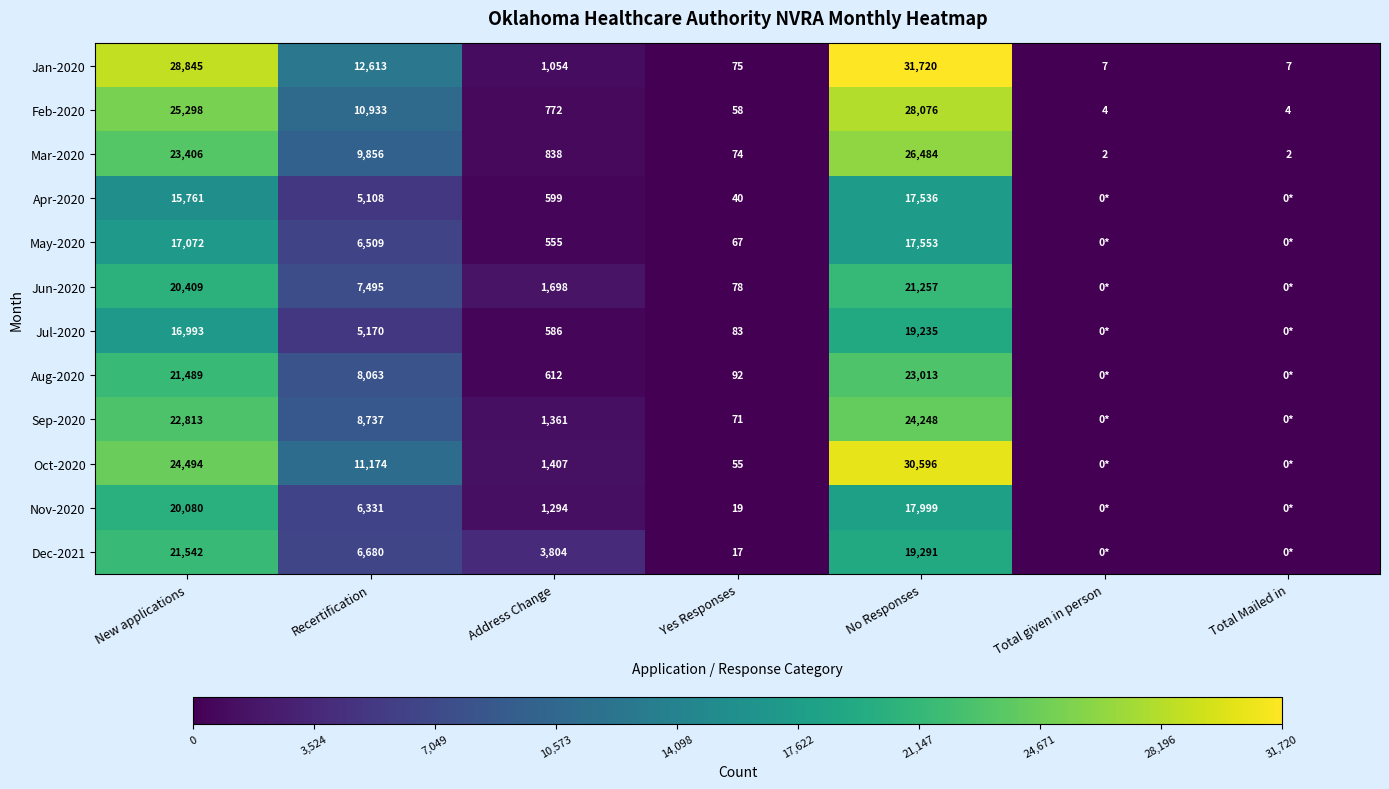

Which category has the highest value across all series?

No Responses